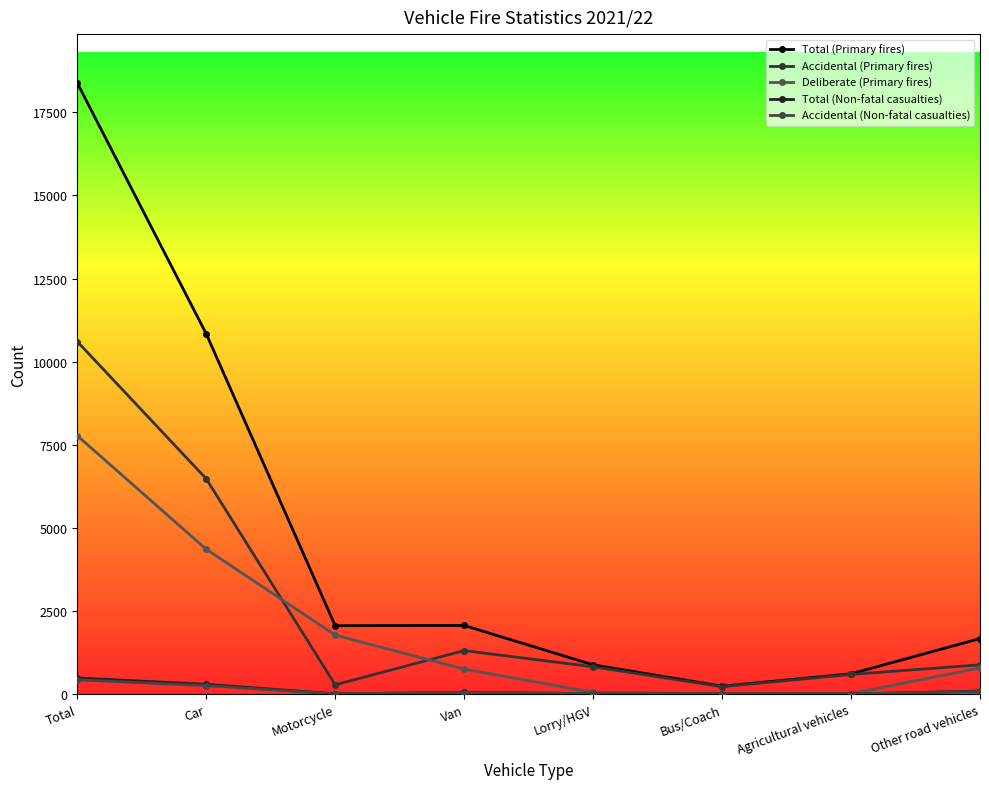

The Total (Non-fatal casualties) series shows 7 at Bus/Coach. True or false?

True